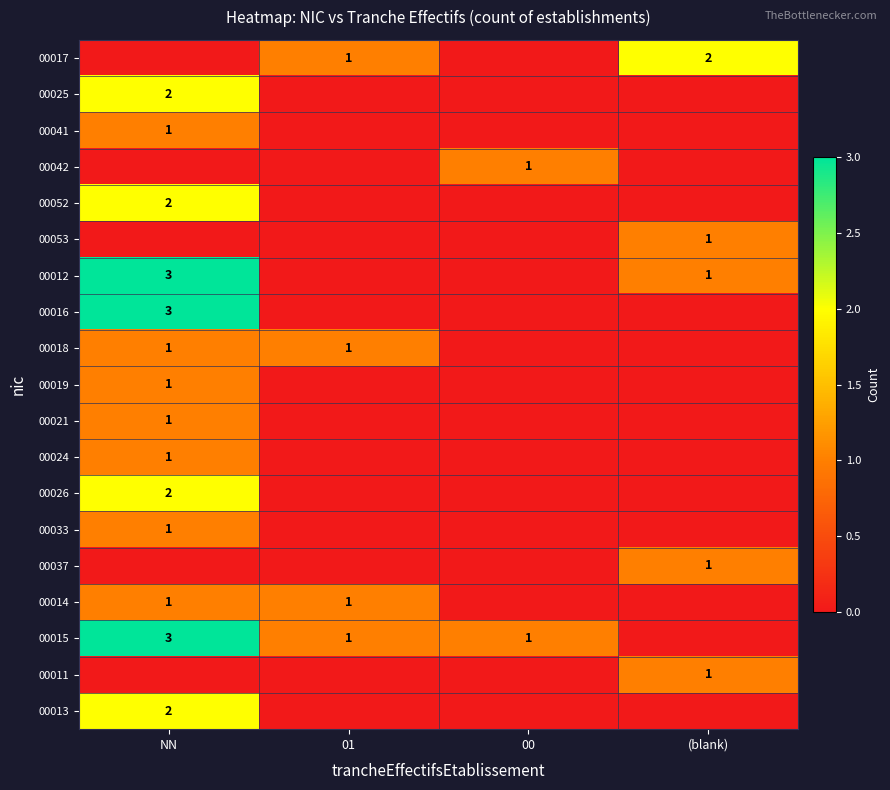

What is the difference between the maximum and minimum values in the 00053 series?

1